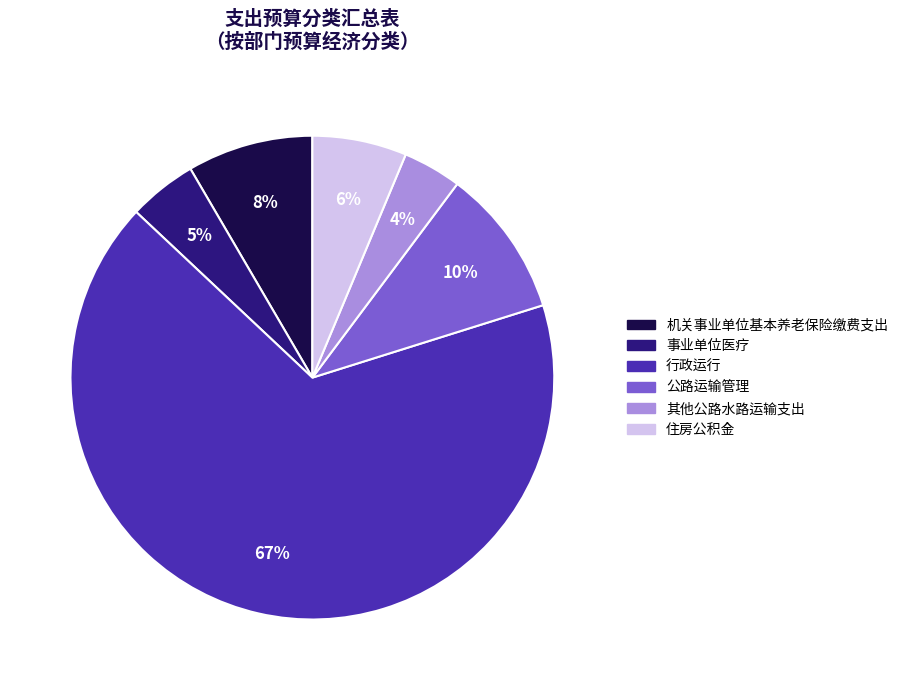

The 其他公路水路运输支出 slice represents 4% of the pie. True or false?

True